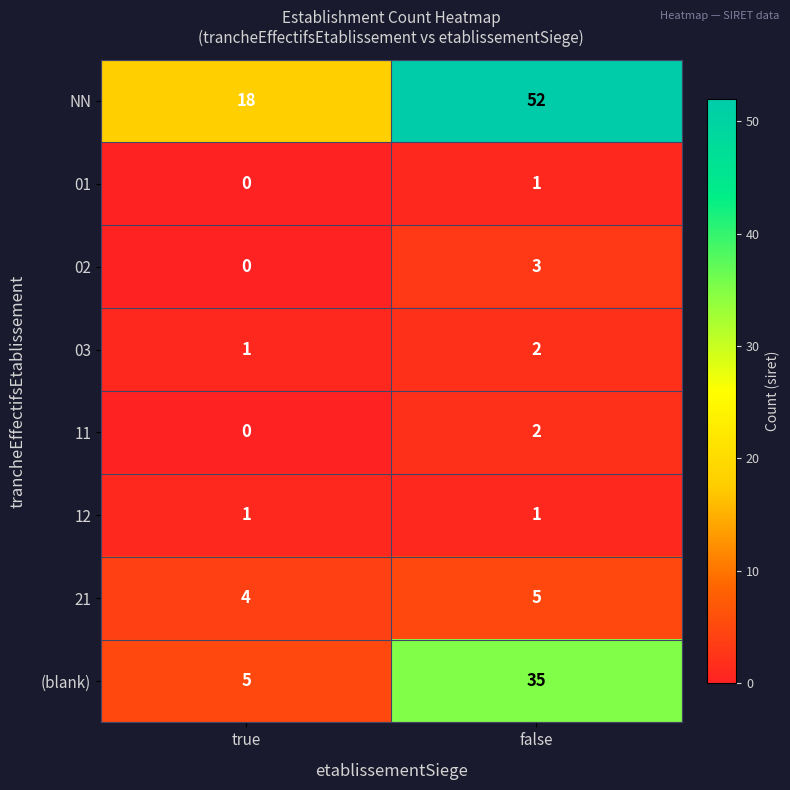

Which series changed the most between true and false?

NN